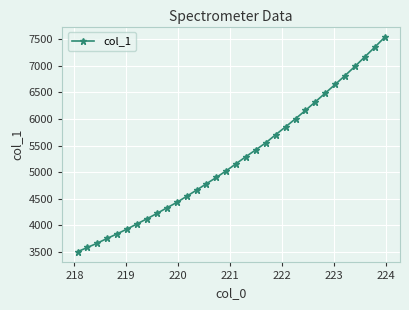

What is the average value?

5244.9